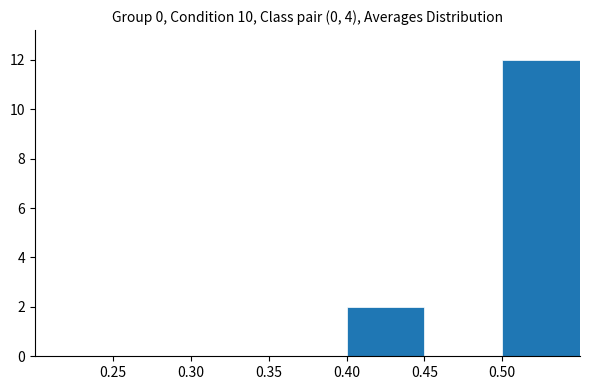

Reading left to right, transcribe this chart: for each bar, give the range it covers on the x-axis and its height. The values are not printed on the chart, so give them approximately, as read against the axis.

0.20 to 0.25: 0
0.25 to 0.30: 0
0.30 to 0.35: 0
0.35 to 0.40: 0
0.40 to 0.45: 2
0.45 to 0.50: 0
0.50 to 0.55: 12